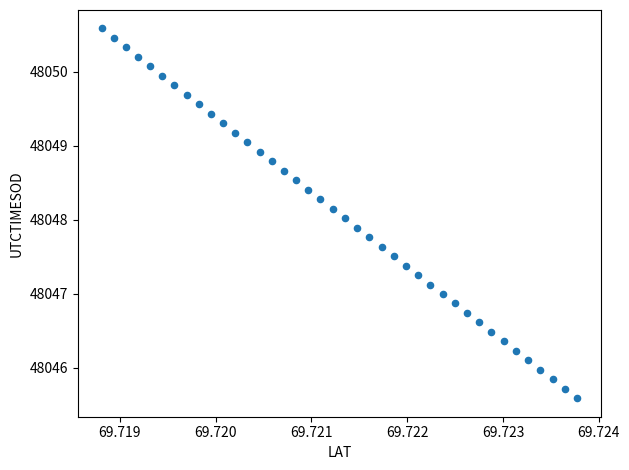

What is the range of Y values (max minus min)?

5.0